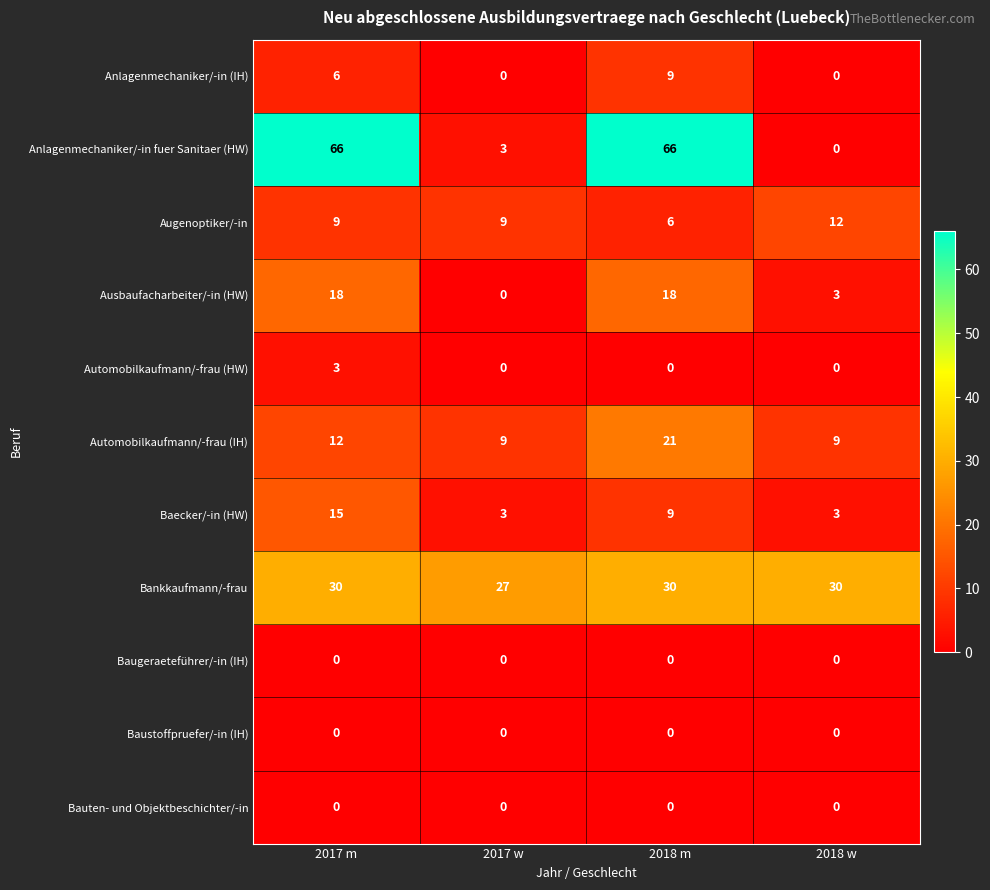

What value does the Ausbaufacharbeiter/-in (HW) series have at 2018 w, to the nearest 5?

5